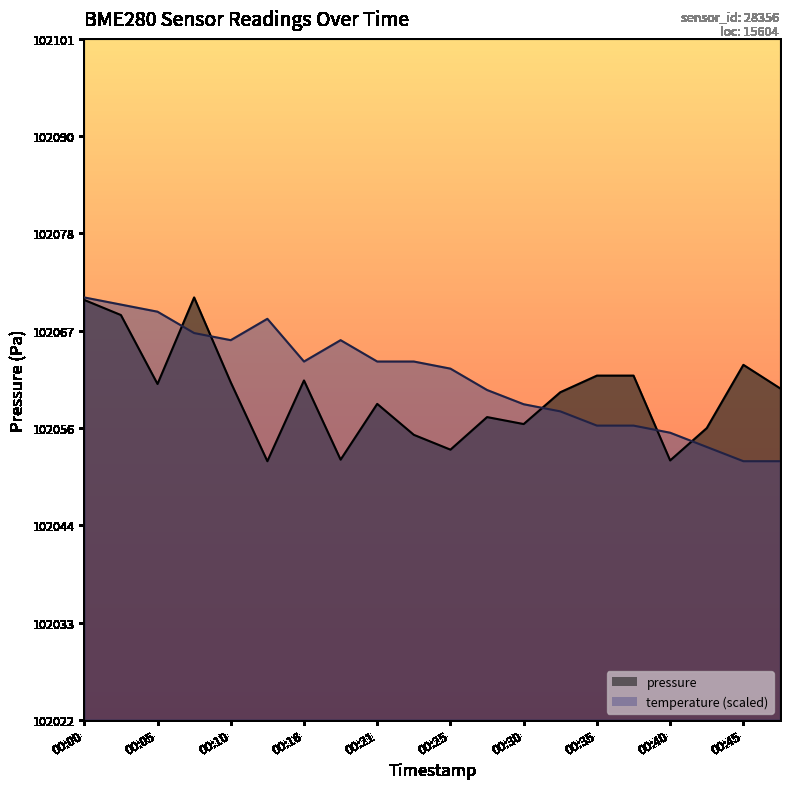

Reading left to right, what are all the values shown in this chart?

pressure: 102071.1	102069.3	102061.3	102071.4	102061.5	102052.4	102061.8	102052.6	102059.0	102055.4	102053.7	102057.5	102056.7	102060.4	102062.3	102062.3	102052.5	102056.2	102063.6	102060.8
temperature: 102071.4	102070.6	102069.7	102067.2	102066.4	102068.9	102063.9	102066.4	102063.9	102063.9	102063.1	102060.6	102059.0	102058.2	102056.5	102056.5	102055.7	102054.0	102052.4	102052.4